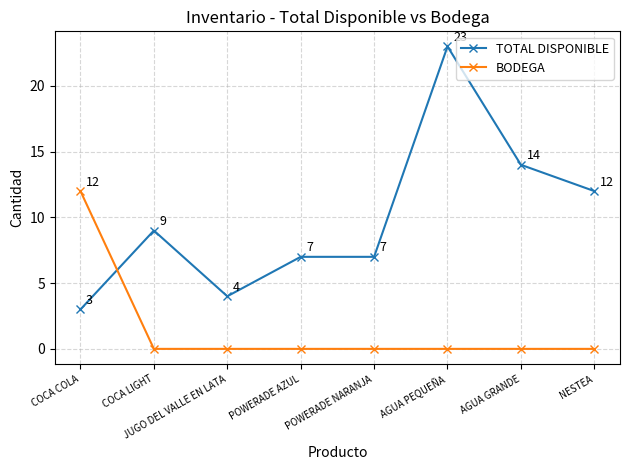

What is the sum of all BODEGA values?

12